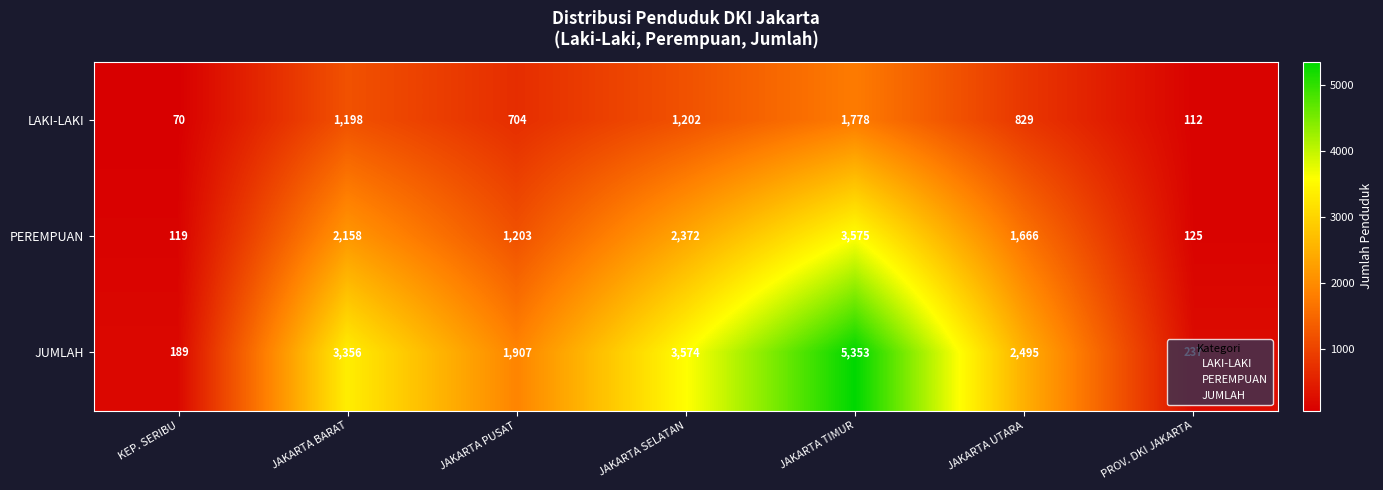

What is the minimum value shown in the chart?

70